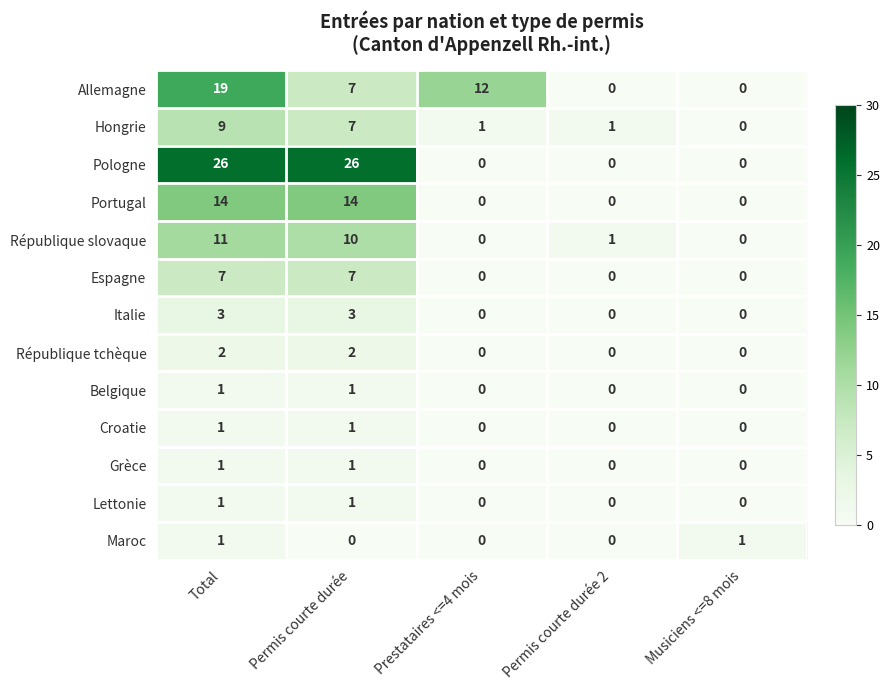

Count the number of data series in this chart.

13